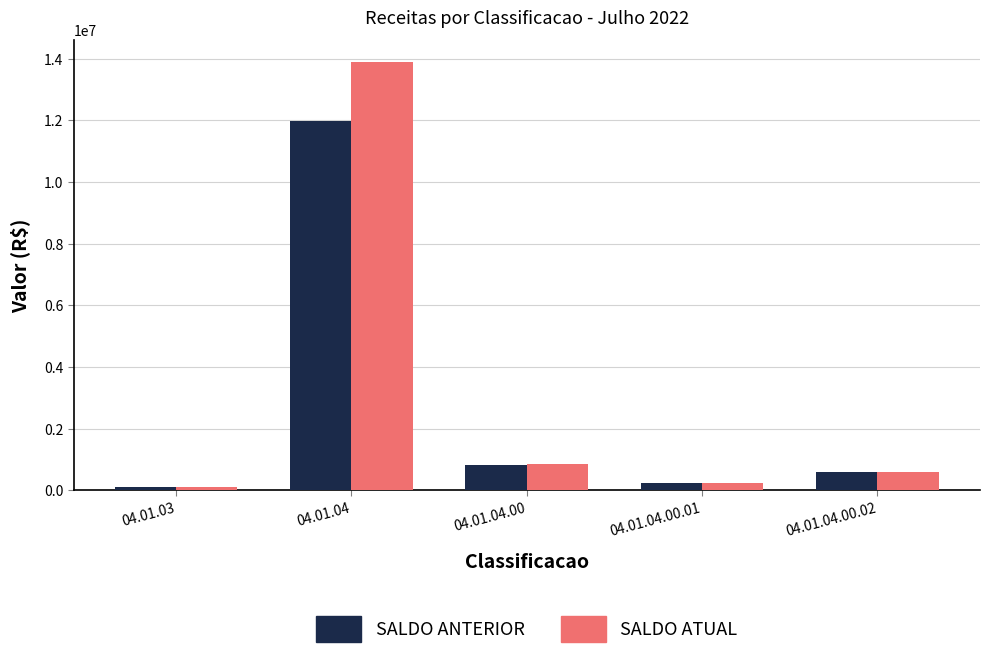

The value of SALDO ANTERIOR at 04.01.04.00.01 is 233822.4. True or false?

True